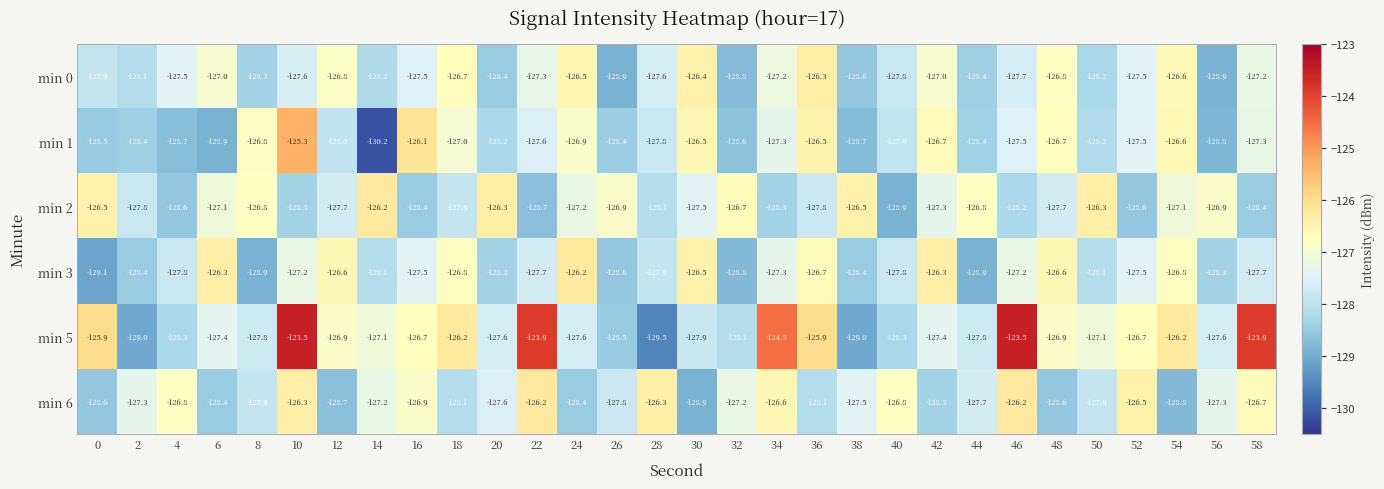

Is it true that min 1 equals -128.6 at 32?

True